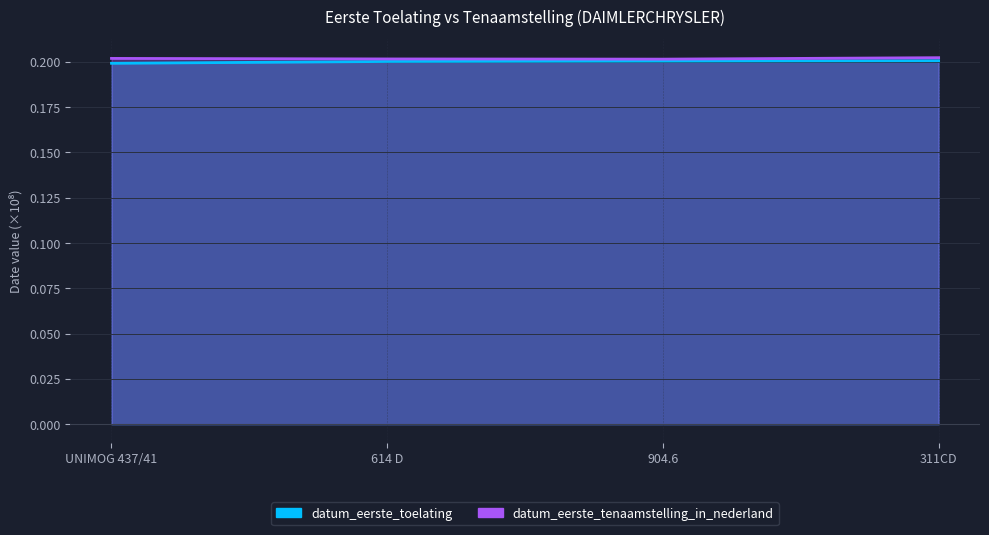

At how many categories does at least one series exceed 0?

4